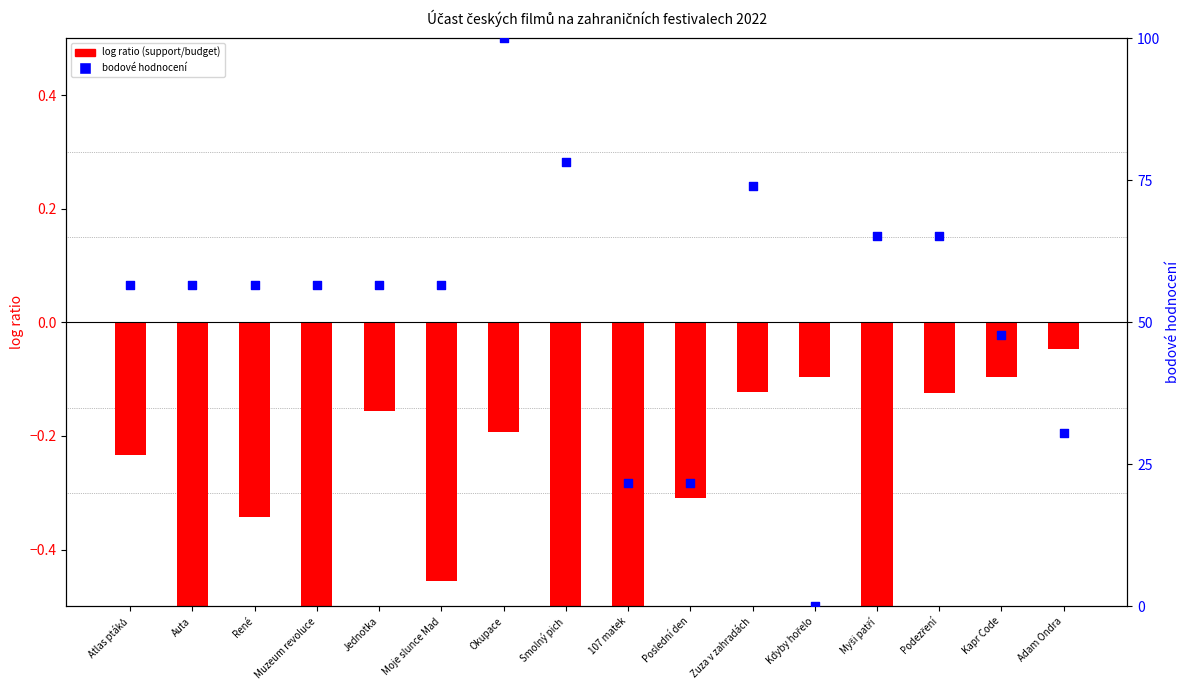

At how many categories does at least one series exceed 8?

15